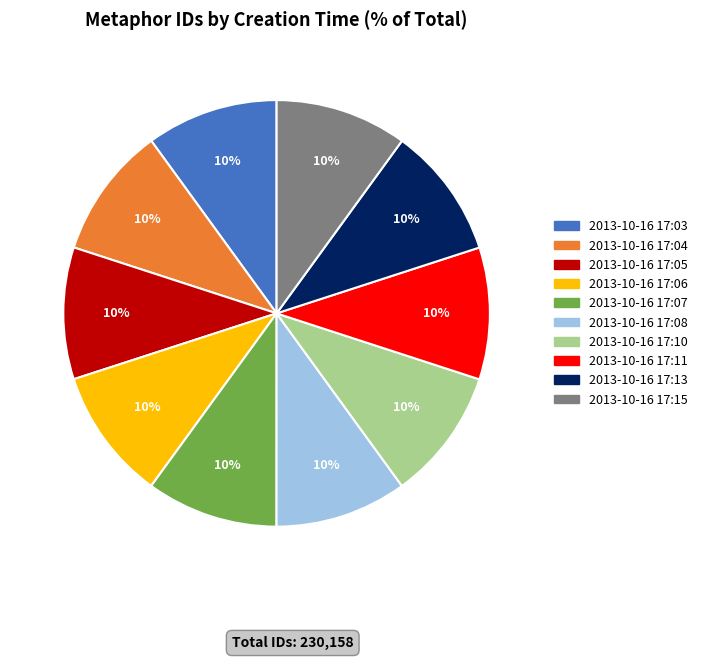

How many segments does this pie chart have?

10